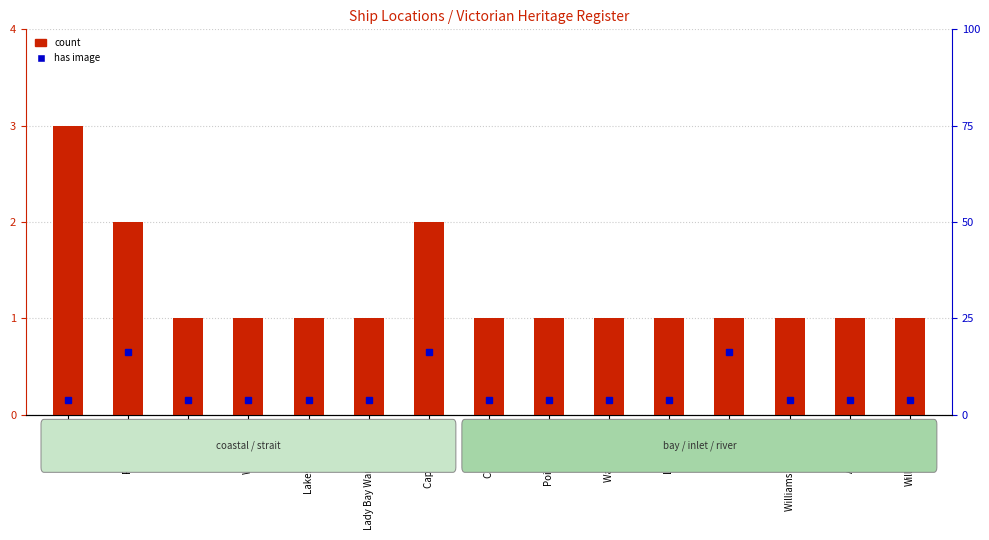

Which label corresponds to the largest value in the chart?

Bass Strait